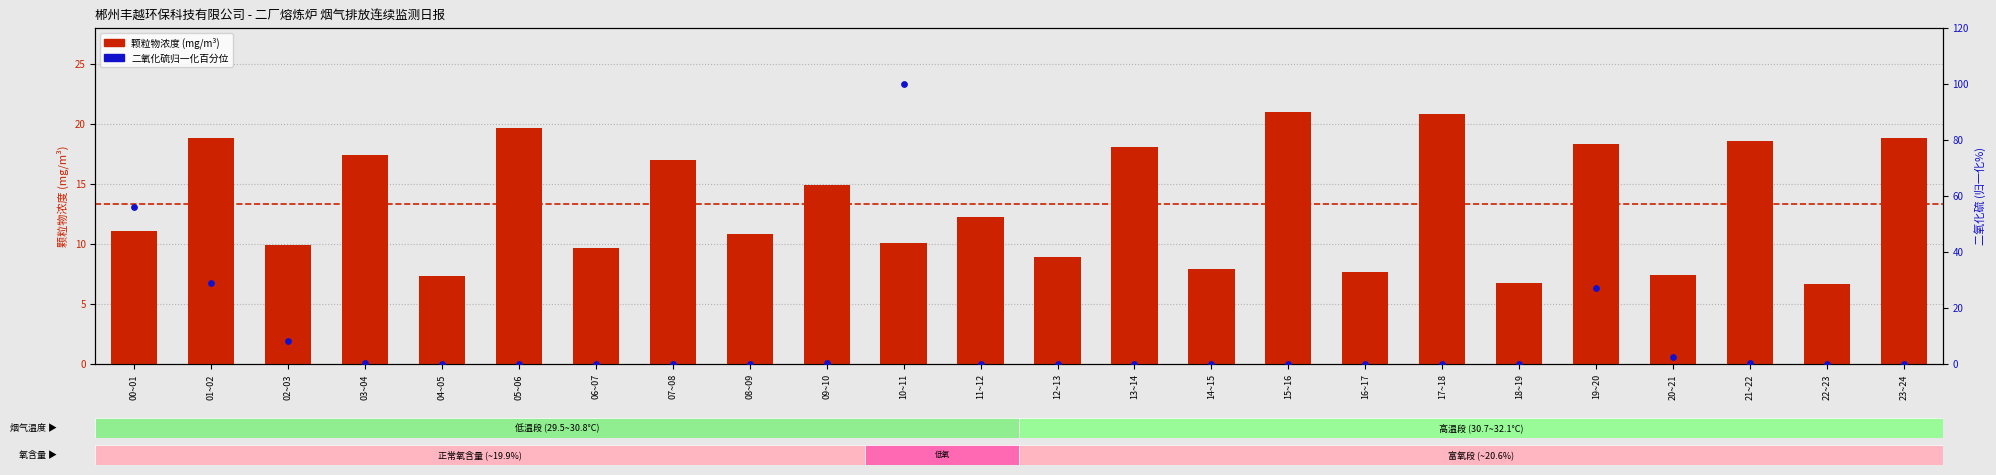

Is the value of 二氧化硫(归一化%) at 01~02 greater than the value of 颗粒物浓度 at 00~01?

Yes